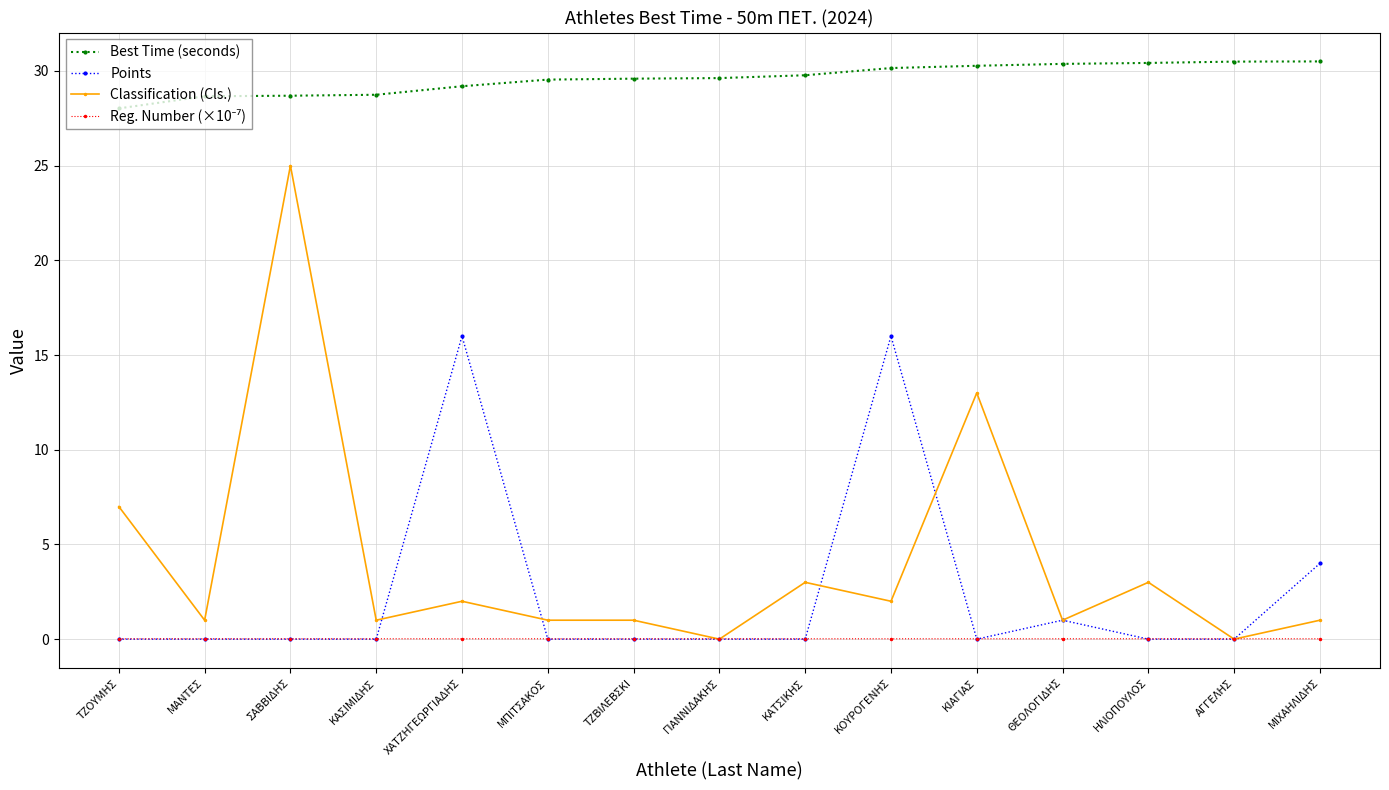

Between ΚΑΣΙΜΙΔΗΣ and ΜΠΙΤΣΑΚΟΣ, which series saw the biggest shift?

Best Time (seconds)